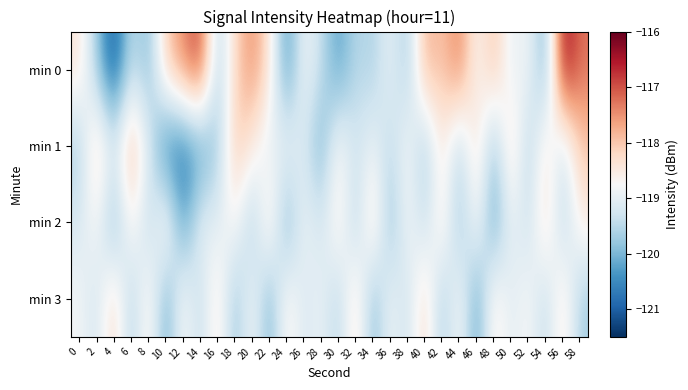

Reading left to right, extract all data points from this chart.

min 0: 0=-118.4	2=-119.8	4=-121.1	6=-119.4	8=-120.0	10=-118.0	12=-117.4	14=-116.8	16=-119.7	18=-118.2	20=-117.4	22=-118.4	24=-120.5	26=-118.8	28=-119.4	30=-120.3	32=-119.5	34=-119.6	36=-118.9	38=-119.8	40=-117.7	42=-118.0	44=-117.3	46=-118.8	48=-117.9	50=-119.1	52=-118.7	54=-120.2	56=-116.3	58=-117.2
min 1: 0=-119.7	2=-118.0	4=-119.1	6=-117.7	8=-119.1	10=-120.8	12=-120.7	14=-120.4	16=-119.8	18=-118.0	20=-118.5	22=-119.1	24=-118.8	26=-119.2	28=-120.1	30=-118.6	32=-119.3	34=-118.9	36=-119.5	38=-118.7	40=-119.8	42=-118.4	44=-119.6	46=-118.2	48=-119.9	50=-118.1	52=-119.7	54=-118.3	56=-119.4	58=-118.0
min 2: 0=-119.2	2=-118.7	4=-120.1	6=-118.5	8=-119.6	10=-118.3	12=-120.4	14=-118.9	16=-119.1	18=-118.6	20=-119.8	22=-118.2	24=-120.2	26=-118.8	28=-119.3	30=-118.4	32=-119.7	34=-118.1	36=-120.0	38=-118.7	40=-119.5	42=-118.3	44=-119.9	46=-118.6	48=-120.3	50=-118.9	52=-119.4	54=-118.2	56=-119.6	58=-118.5
min 3: 0=-118.8	2=-119.3	4=-118.1	6=-119.7	8=-118.4	10=-120.2	12=-118.6	14=-119.5	16=-118.3	18=-119.9	20=-118.7	22=-120.1	24=-118.5	26=-119.2	28=-118.9	30=-119.6	32=-118.2	34=-120.0	36=-118.8	38=-119.4	40=-118.1	42=-119.8	44=-118.6	46=-120.3	48=-118.4	50=-119.1	52=-118.7	54=-119.5	56=-118.3	58=-119.7